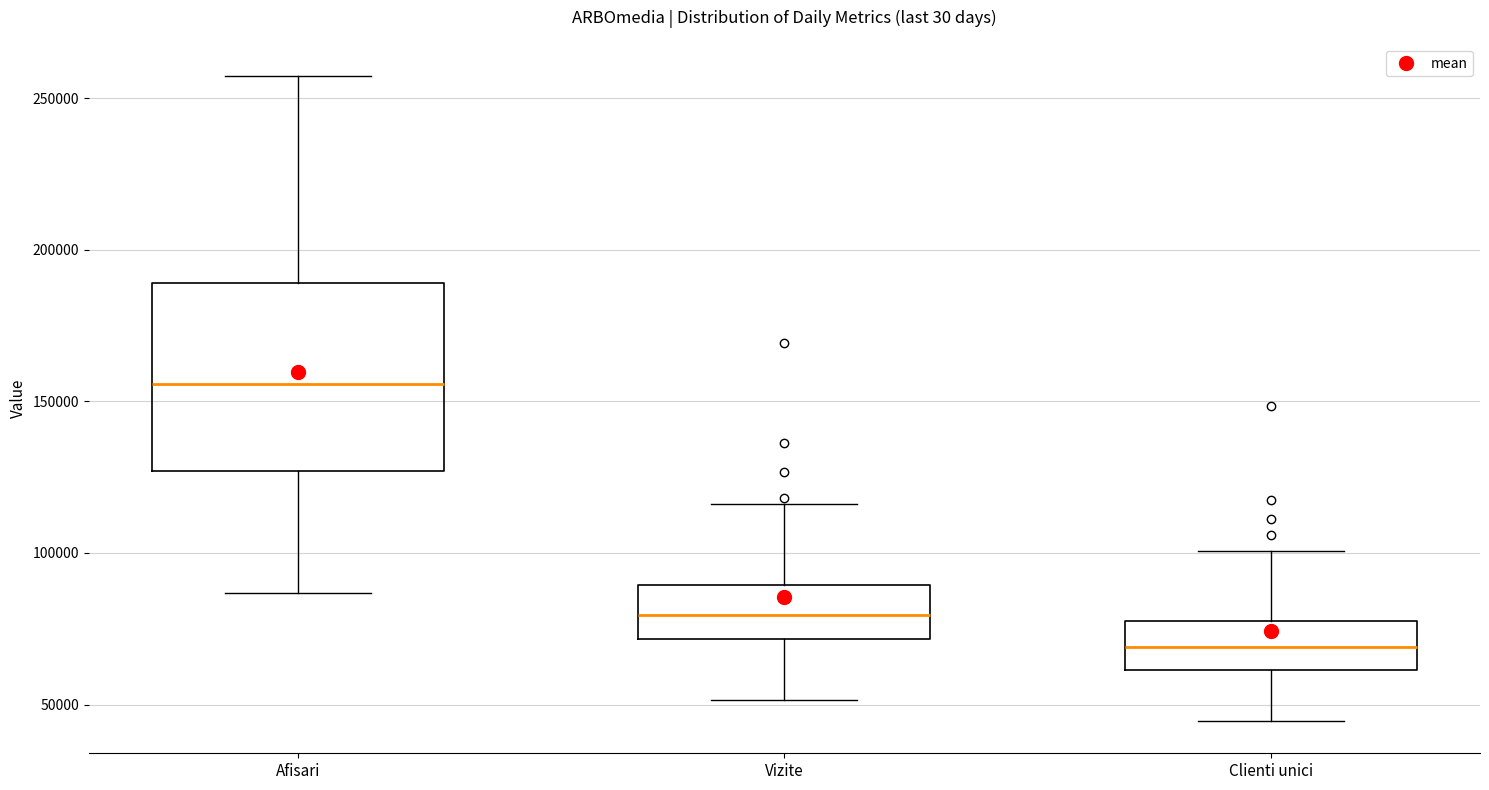

Where is the lower edge of the box for Clienti unici on the y-axis? The values are not printed on the chart, so give them approximately, as read against the axis.

60000